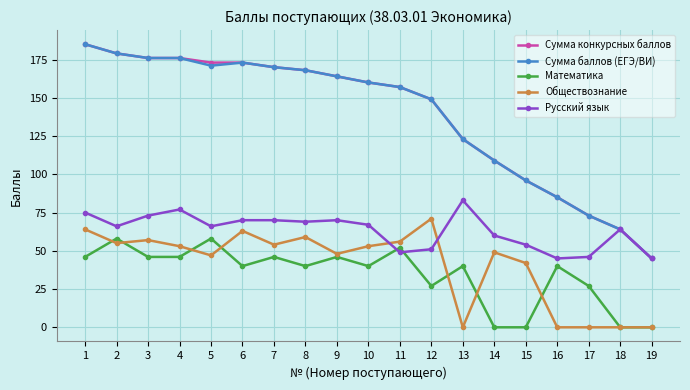

At how many categories does at least one series exceed 92?

15